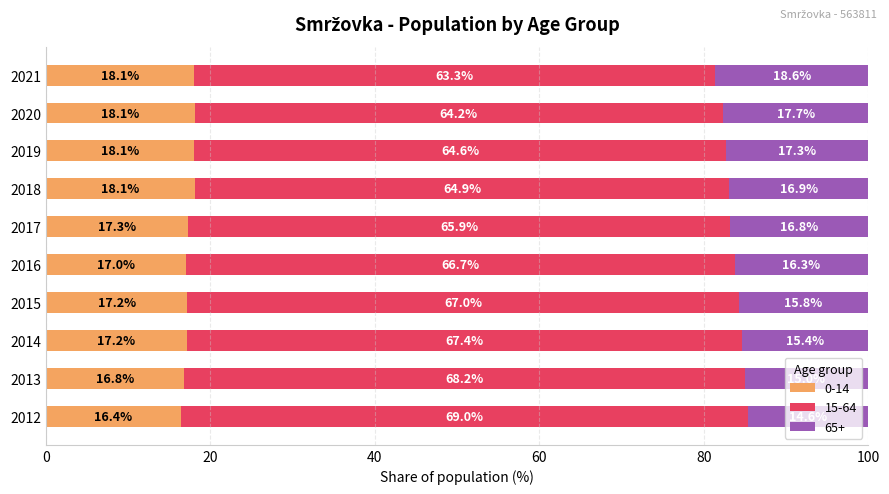

At which label is 0-14 closest to 17?

2016